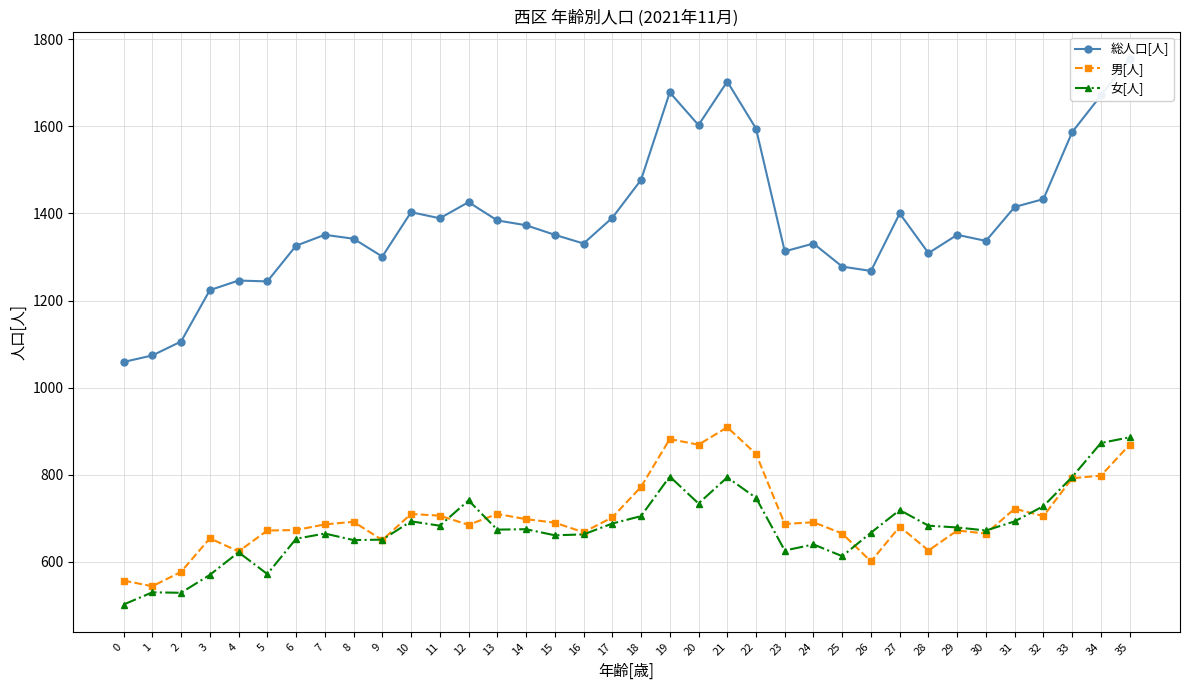

Is the value of 総人口[人] at 26 greater than the value of 男[人] at 31?

Yes